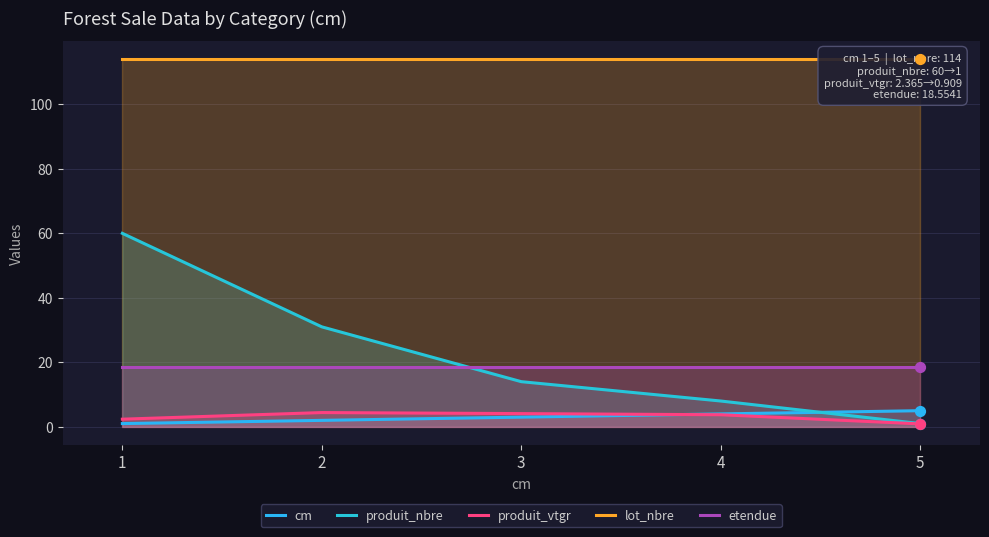

Which series contains the highest Y value?

lot_nbre